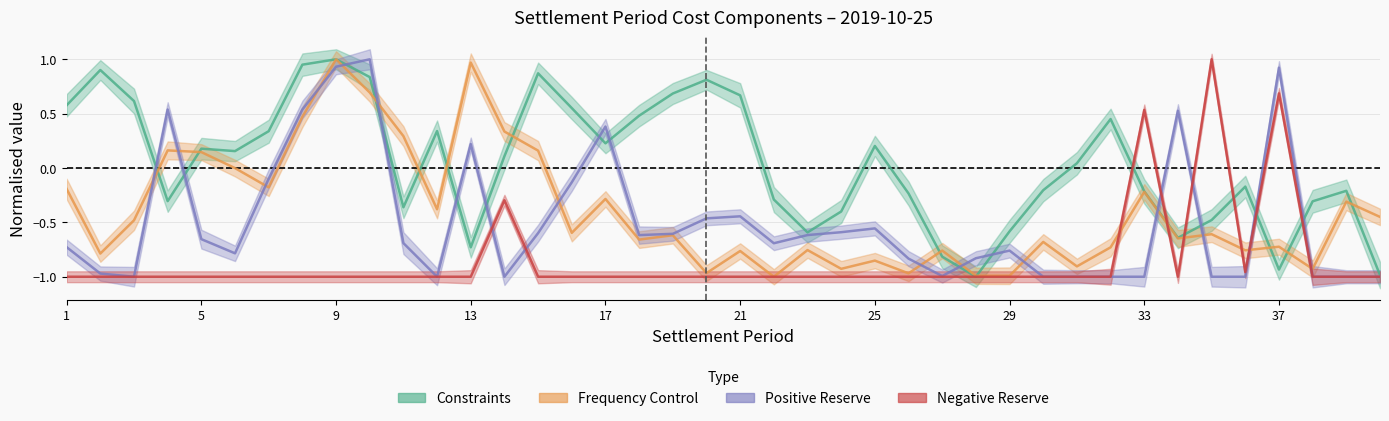

Reading right to left, what are all the values shown in this chart?

Constraints: -1.0	-0.2	-0.3	-0.9	-0.2	-0.5	-0.6	-0.2	0.5	0.0	-0.2	-0.6	-1.0	-0.8	-0.2	0.2	-0.4	-0.6	-0.3	0.7	0.8	0.7	0.5	0.2	0.6	0.9	0.1	-0.7	0.3	-0.4	0.8	1.0	1.0	0.3	0.2	0.2	-0.3	0.6	0.9	0.6
Frequency Control: -0.4	-0.3	-0.9	-0.7	-0.8	-0.6	-0.6	-0.2	-0.7	-0.9	-0.7	-1.0	-1.0	-0.8	-1.0	-0.9	-0.9	-0.8	-1.0	-0.8	-1.0	-0.6	-0.7	-0.3	-0.6	0.2	0.3	1.0	-0.4	0.3	0.7	1.0	0.5	-0.2	-0.0	0.1	0.2	-0.5	-0.8	-0.2
Positive Reserve: -1.0	-1.0	-1.0	0.9	-1.0	-1.0	0.5	-1.0	-1.0	-1.0	-1.0	-0.8	-0.8	-1.0	-0.8	-0.6	-0.6	-0.6	-0.7	-0.4	-0.5	-0.6	-0.6	0.4	-0.1	-0.6	-1.0	0.2	-1.0	-0.7	1.0	0.9	0.5	-0.1	-0.8	-0.7	0.5	-1.0	-1.0	-0.7
Negative Reserve: -1.0	-1.0	-1.0	0.7	-1.0	1.0	-1.0	0.5	-1.0	-1.0	-1.0	-1.0	-1.0	-1.0	-1.0	-1.0	-1.0	-1.0	-1.0	-1.0	-1.0	-1.0	-1.0	-1.0	-1.0	-1.0	-0.3	-1.0	-1.0	-1.0	-1.0	-1.0	-1.0	-1.0	-1.0	-1.0	-1.0	-1.0	-1.0	-1.0